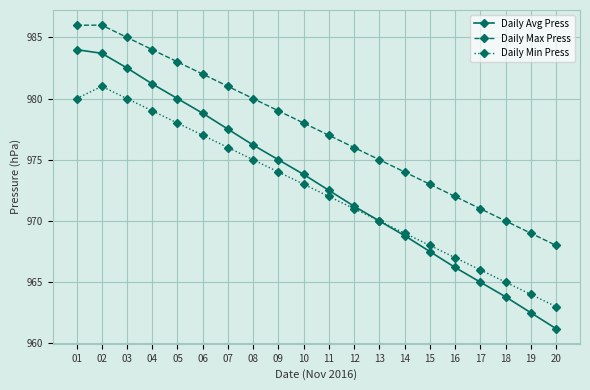

How many distinct data groups are displayed?

3